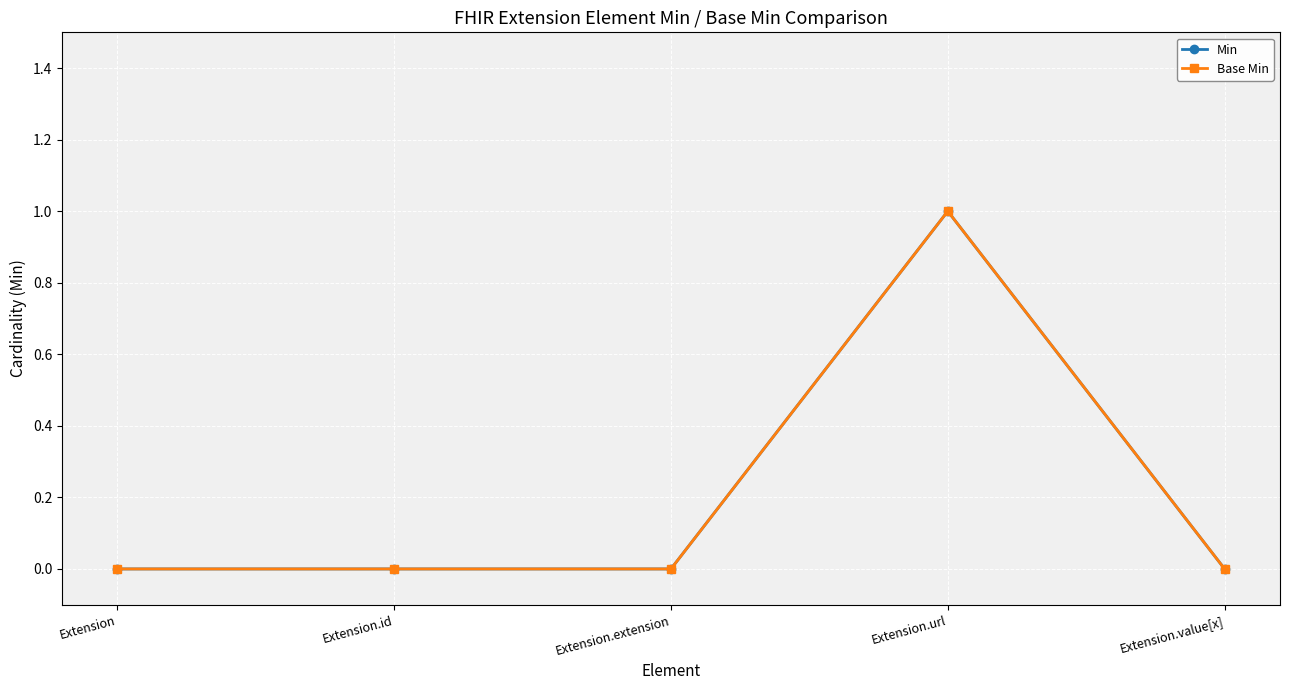

How many interior local peaks does the Base Min series have?

1